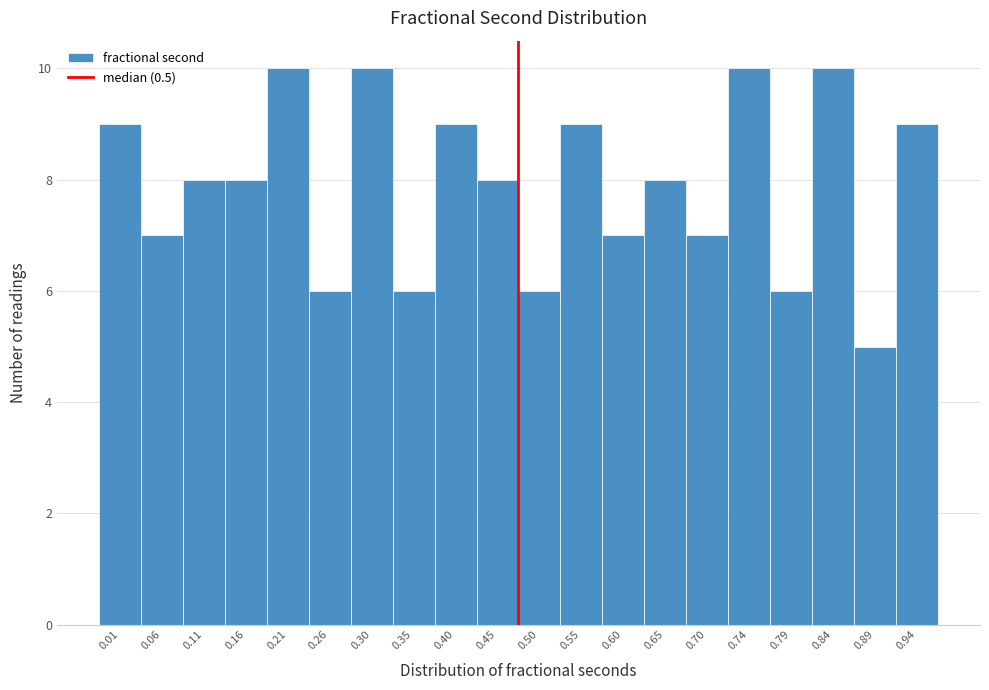

Reading left to right, transcribe all the data shown in this chart.

0.01=9	0.06=7	0.11=8	0.16=8	0.21=10	0.26=6	0.30=10	0.35=6	0.40=9	0.45=8	0.50=6	0.55=9	0.60=7	0.65=8	0.70=7	0.74=10	0.79=6	0.84=10	0.89=5	0.94=9